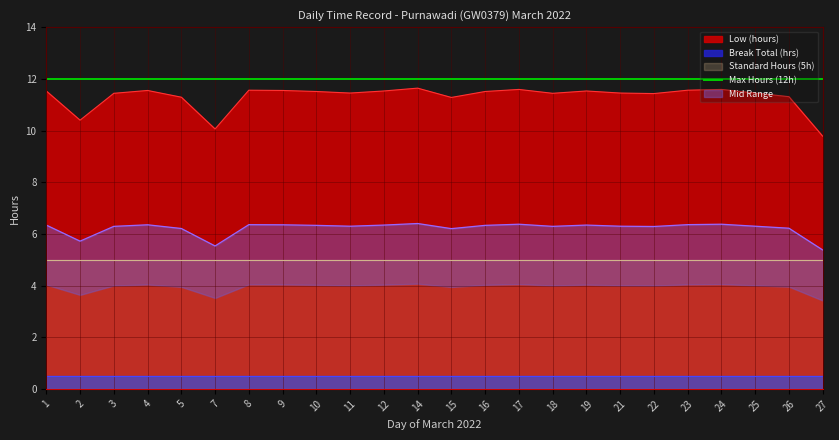

List the labels in order of value, largest first.

14, 17, 24, 8, 23, 4, 9, 1, 12, 19, 10, 16, 11, 21, 25, 3, 18, 22, 26, 5, 15, 2, 7, 27